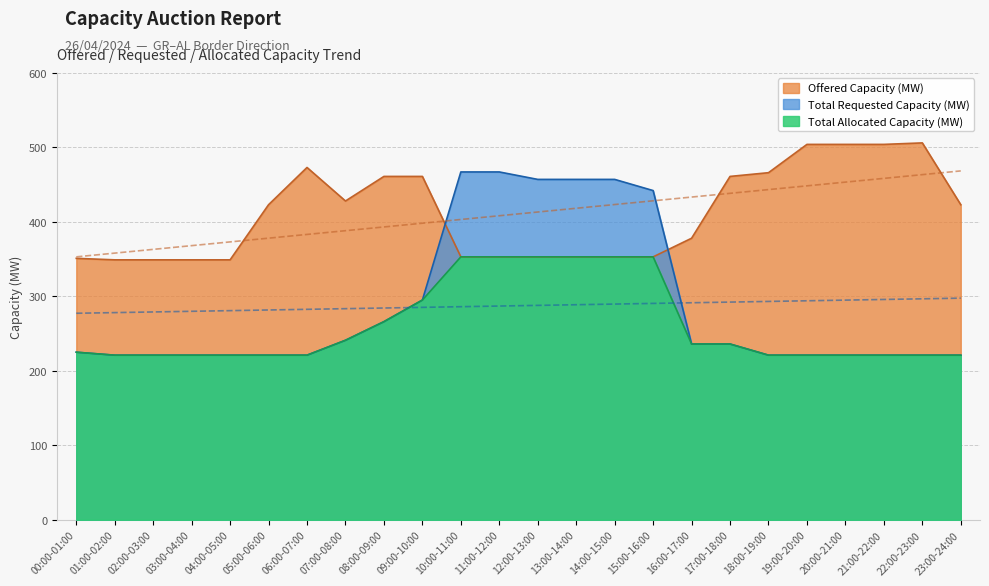

In Offered Capacity (MW), how many points are higher than both neighbors (excluding endpoints)?

2